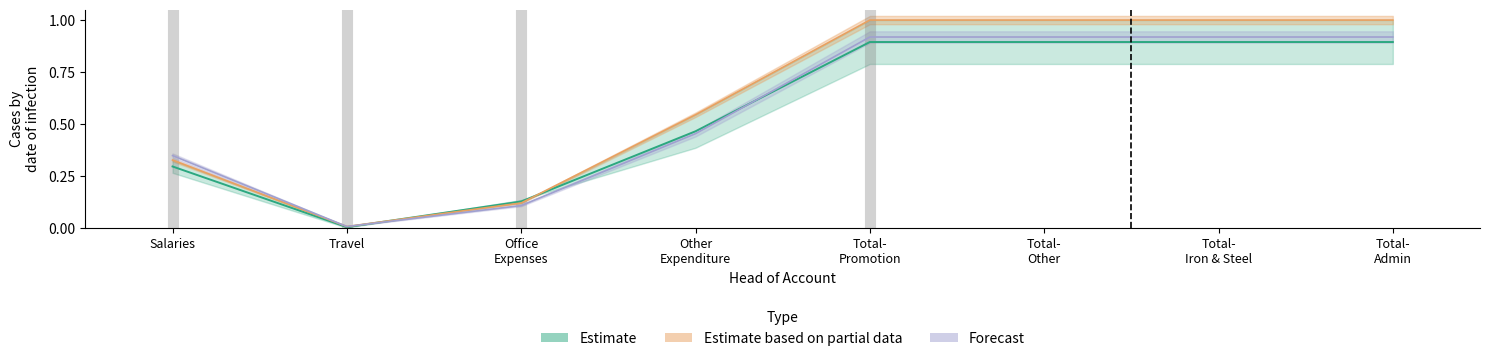

At which label is Budget Estimates 2020-2021 closest to 0?

Travel